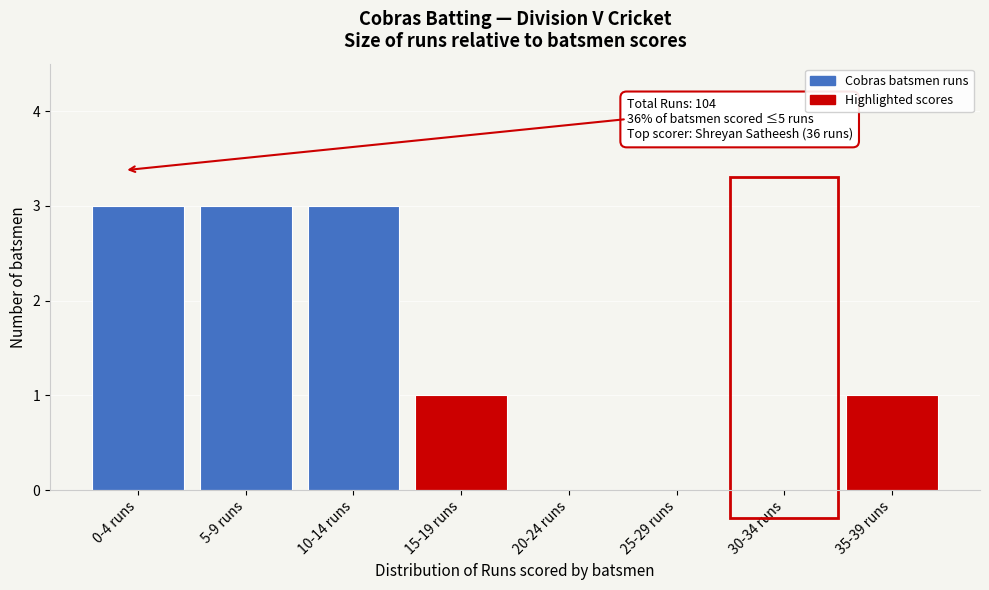

Reading left to right, list all the values displayed in this chart.

0-4 runs=3	5-9 runs=3	10-14 runs=3	15-19 runs=1	20-24 runs=0	25-29 runs=0	30-34 runs=0	35-39 runs=1